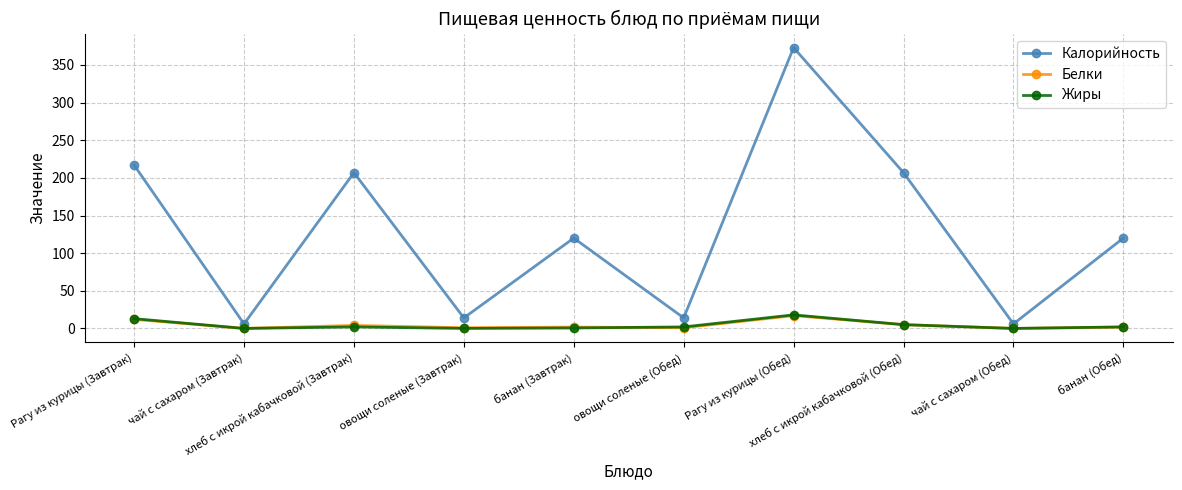

In Калорийность, how many points are higher than both neighbors (excluding endpoints)?

3